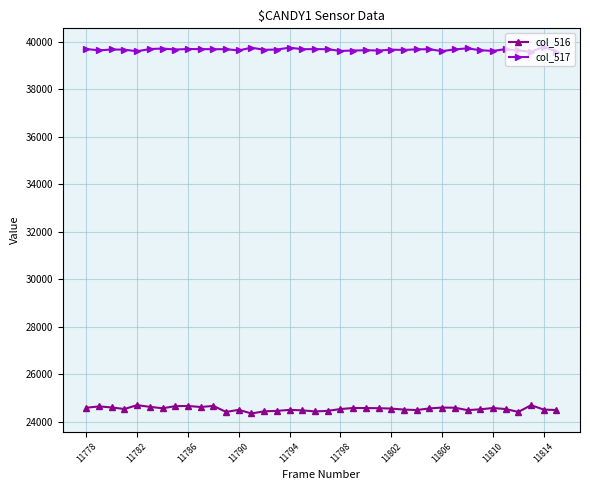

Which series has the widest spread of values?

col_516